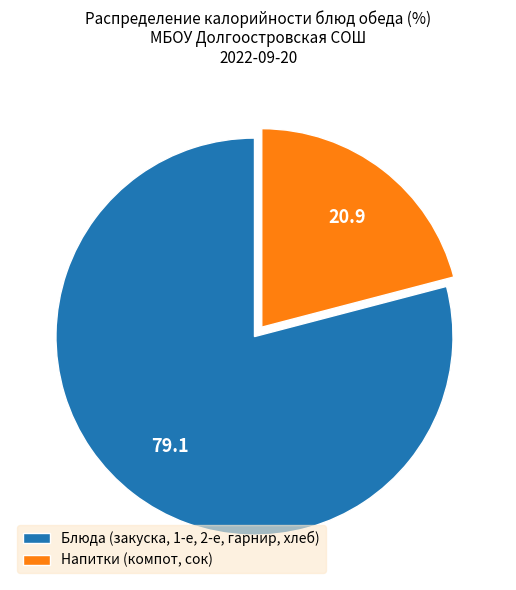

Which slice is the largest?

Блюда (закуска, 1-е, 2-е, гарнир, хлеб)